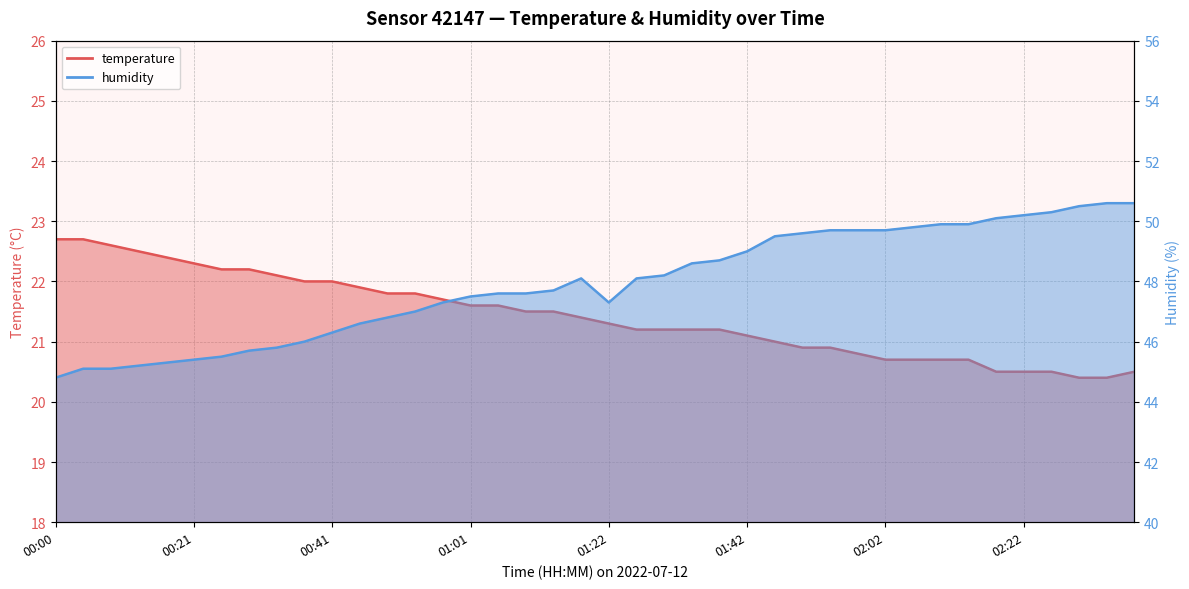

Which series has the largest total across all categories?

humidity